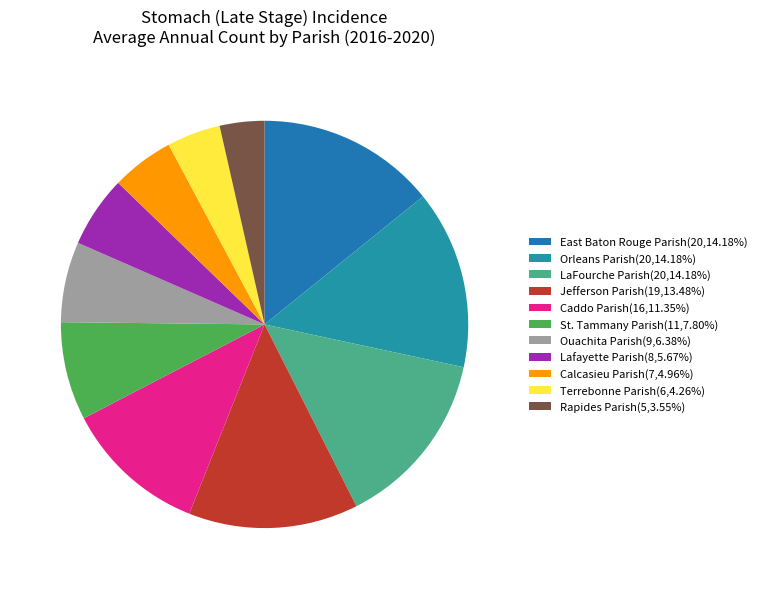

How many slices are in this pie chart?

11